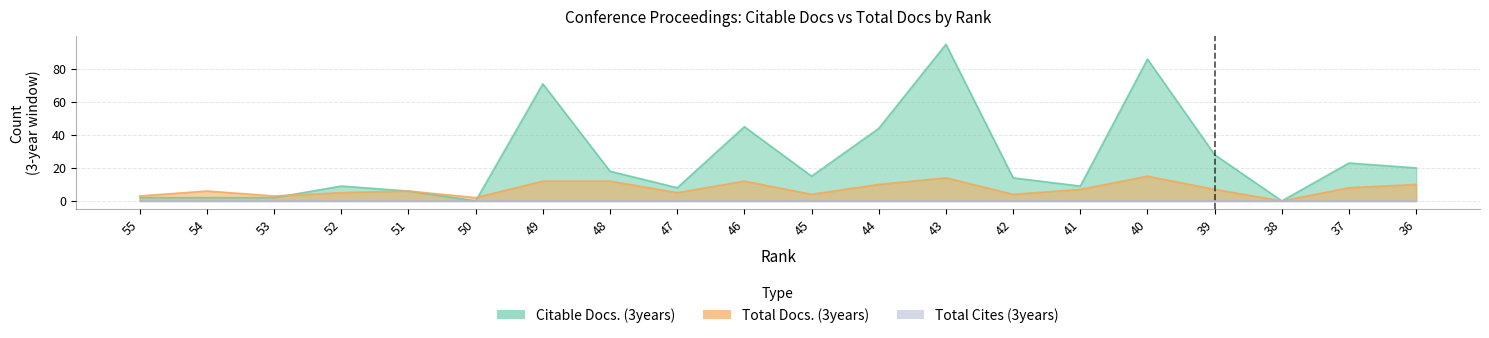

Between 49 and 45, which is larger?

49